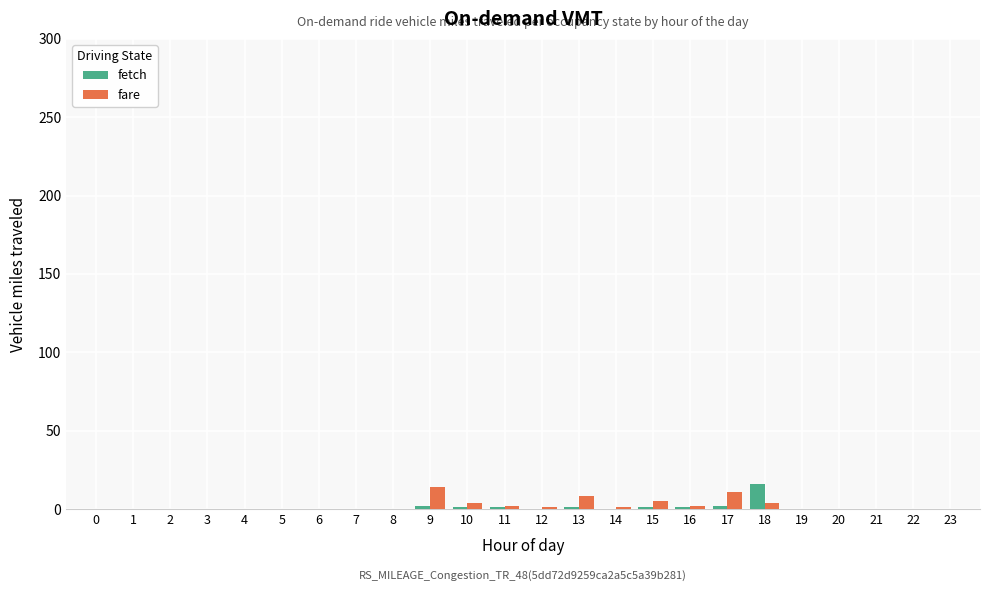

At which label does fetch reach its peak?

18